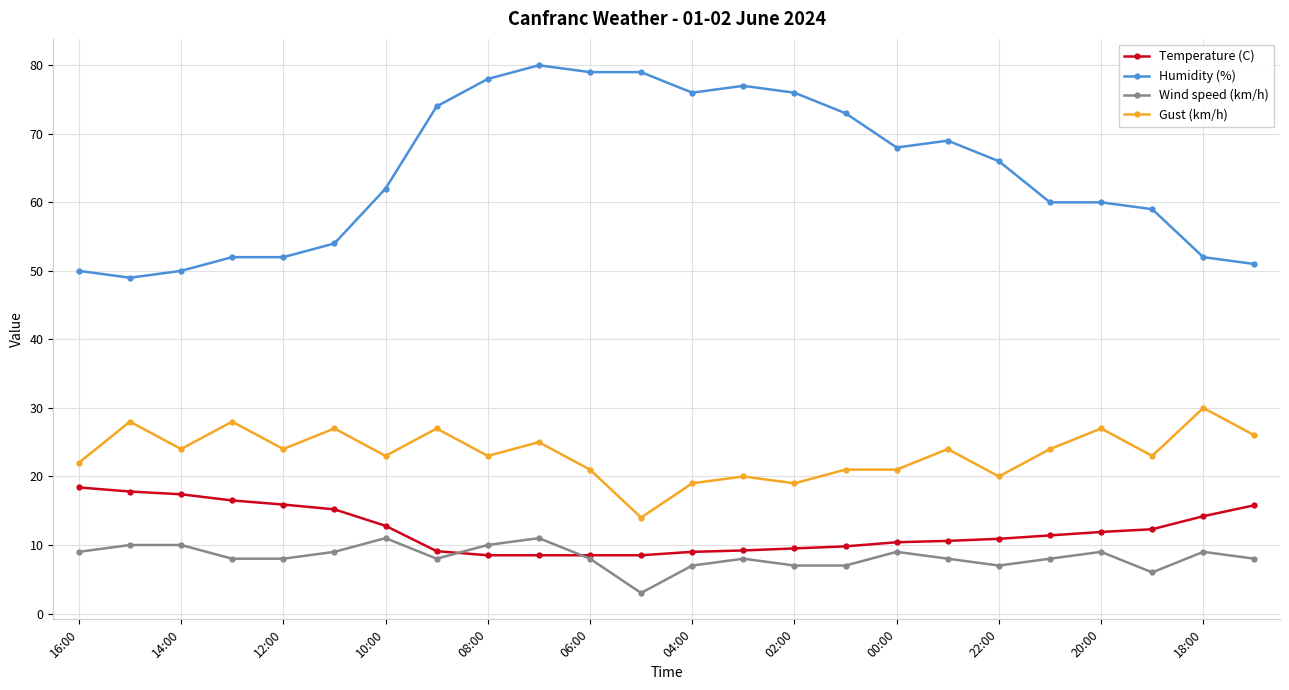

List the series in order of their peak value, lowest first.

Wind speed (km/h), Temperature (C), Gust (km/h), Humidity (%)